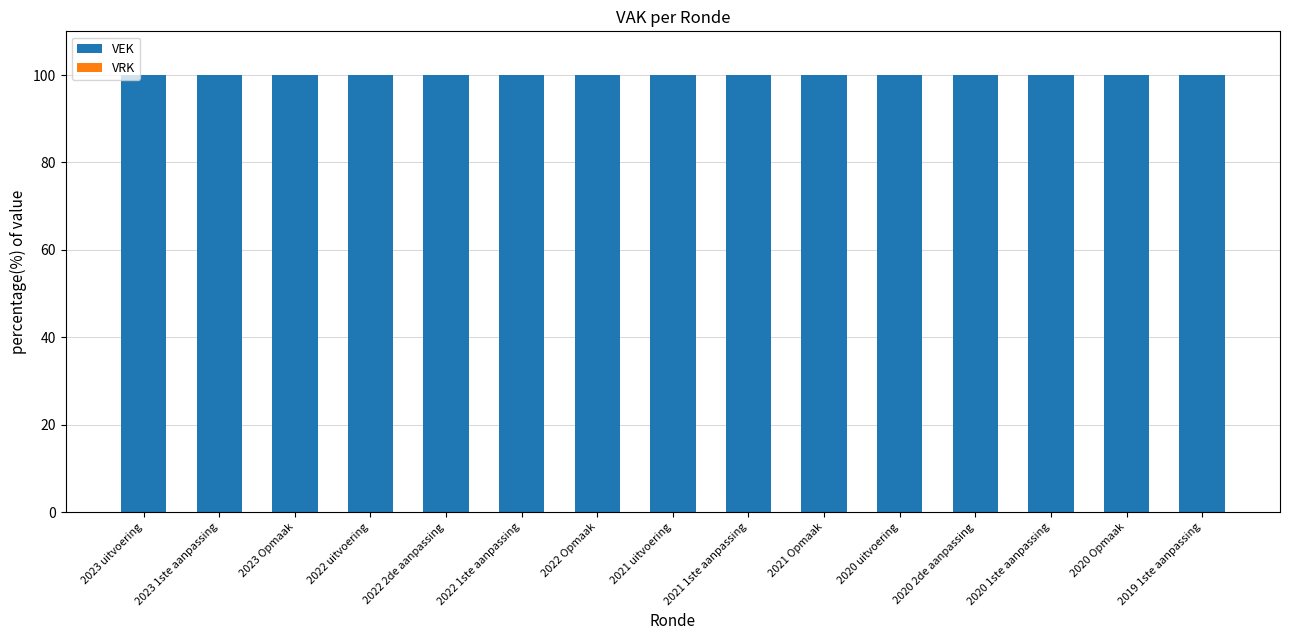

Reading left to right, transcribe all the data shown in this chart.

VEK: 2023 uitvoering=100	2023 1ste aanpassing=100	2023 Opmaak=100	2022 uitvoering=100	2022 2de aanpassing=100	2022 1ste aanpassing=100	2022 Opmaak=100	2021 uitvoering=100	2021 1ste aanpassing=100	2021 Opmaak=100	2020 uitvoering=100	2020 2de aanpassing=100	2020 1ste aanpassing=100	2020 Opmaak=100	2019 1ste aanpassing=100
VRK: 2023 uitvoering=0	2023 1ste aanpassing=0	2023 Opmaak=0	2022 uitvoering=0	2022 2de aanpassing=0	2022 1ste aanpassing=0	2022 Opmaak=0	2021 uitvoering=0	2021 1ste aanpassing=0	2021 Opmaak=0	2020 uitvoering=0	2020 2de aanpassing=0	2020 1ste aanpassing=0	2020 Opmaak=0	2019 1ste aanpassing=0